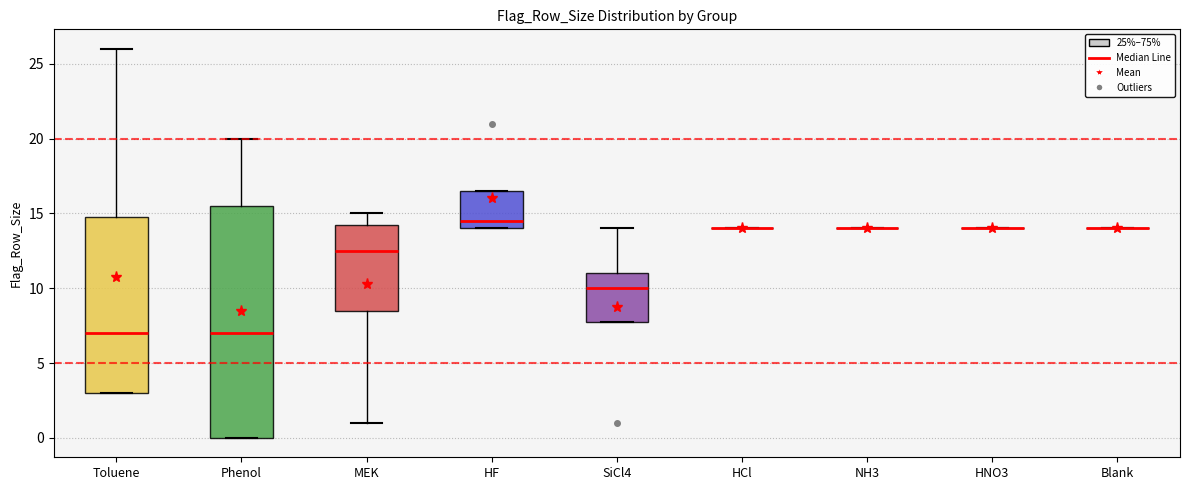

Reading left to right, read every box against the y-axis: the position of its median line, the range the box covers, and the ends of its whiskers. The values are not printed on the chart, so give them approximately, as read against the axis.

Toluene: median 7.0, box 3.0 to 15.0, whiskers 3.0 to 26.0
Phenol: median 7.0, box 0.0 to 15.5, whiskers 0.0 to 20.0
MEK: median 12.5, box 8.5 to 14.5, whiskers 1.0 to 15.0
HF: median 14.5, box 14.0 to 16.5, whiskers 14.0 to 16.5
SiCl4: median 10.0, box 8.0 to 11.0, whiskers 8.0 to 14.0
HCl: box collapsed to a line at 14.0, whiskers 14.0 to 14.0
NH3: box collapsed to a line at 14.0, whiskers 14.0 to 14.0
HNO3: box collapsed to a line at 14.0, whiskers 14.0 to 14.0
Blank: box collapsed to a line at 14.0, whiskers 14.0 to 14.0